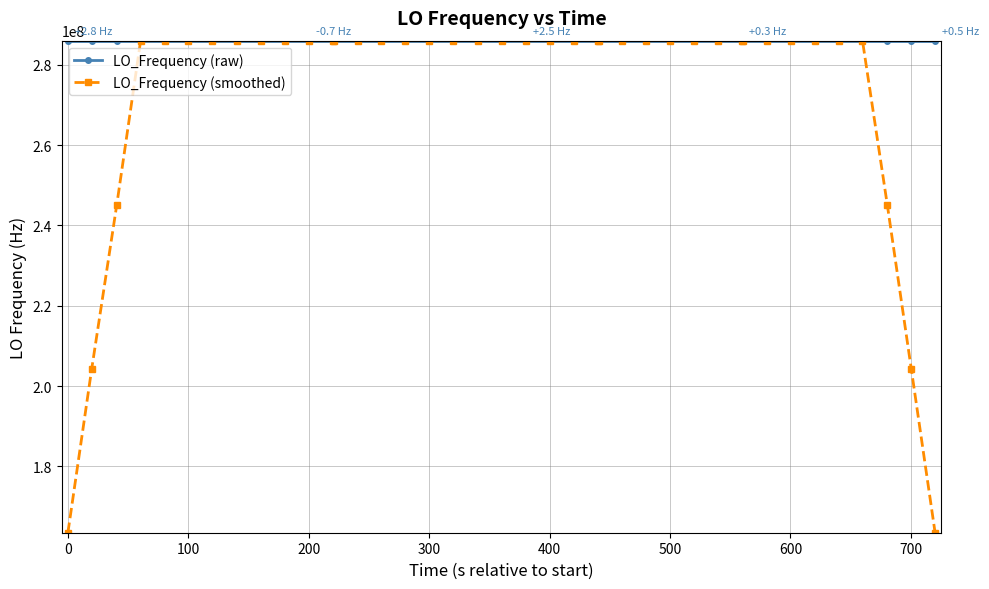

What is the smallest value displayed?

163455428.3